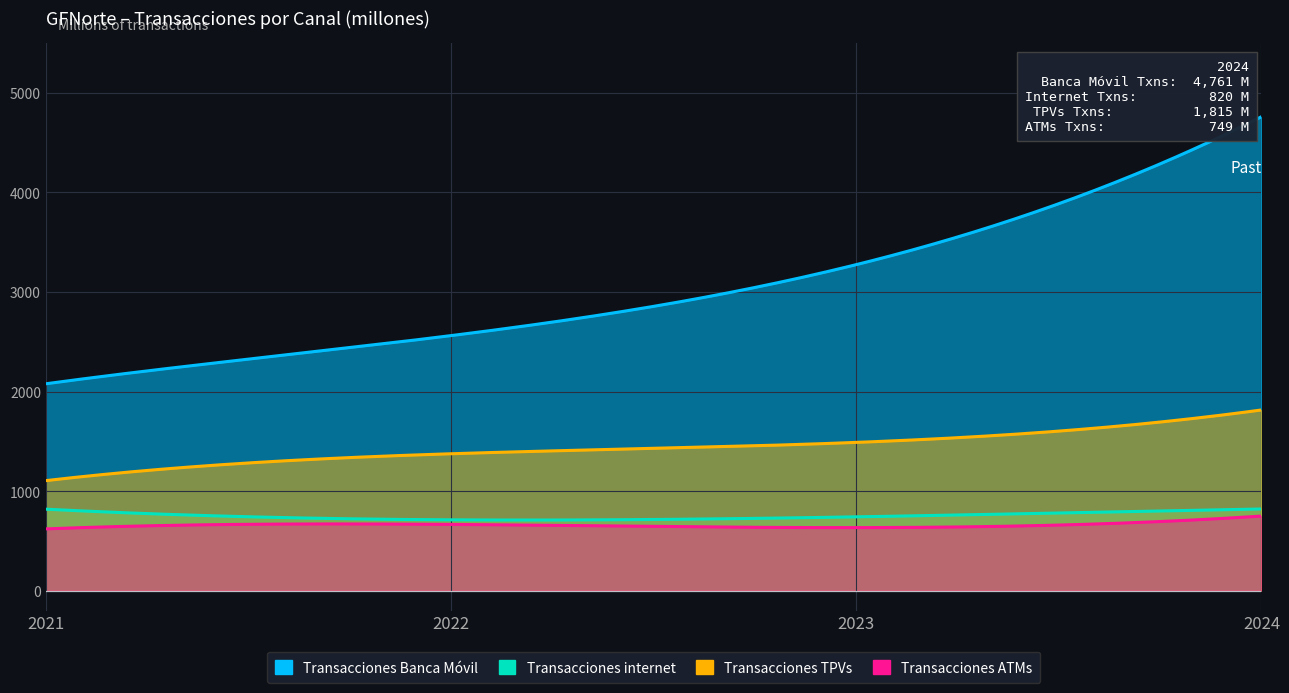

What is the total value across all series at 2023?

6138